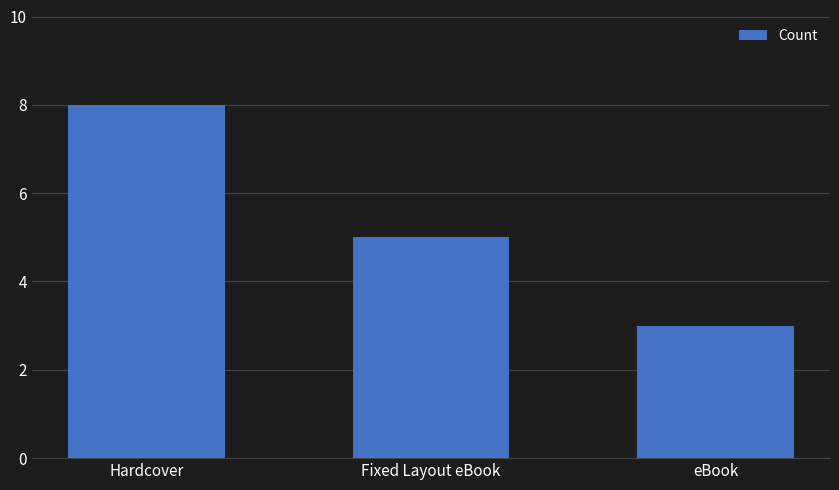

How many series are shown in this chart?

1